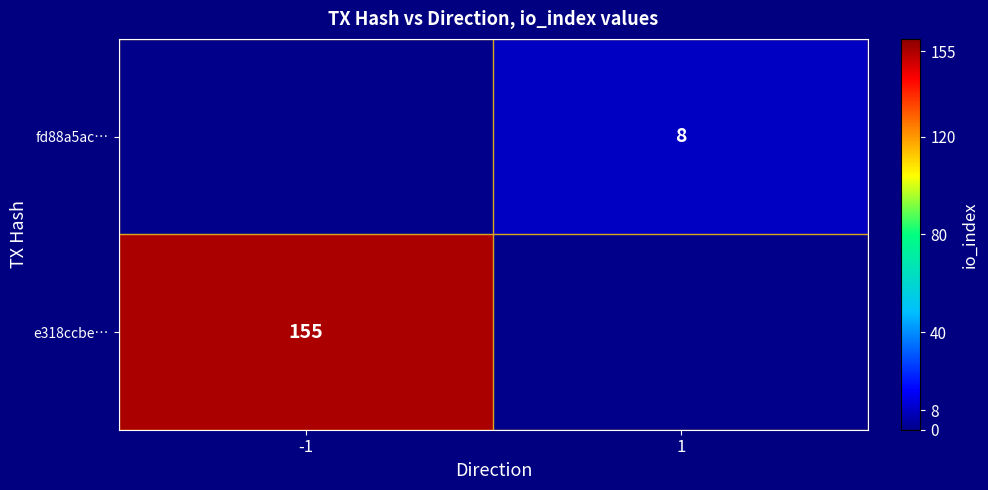

Is it true that fd88a5ac… equals 12 at 1?

False